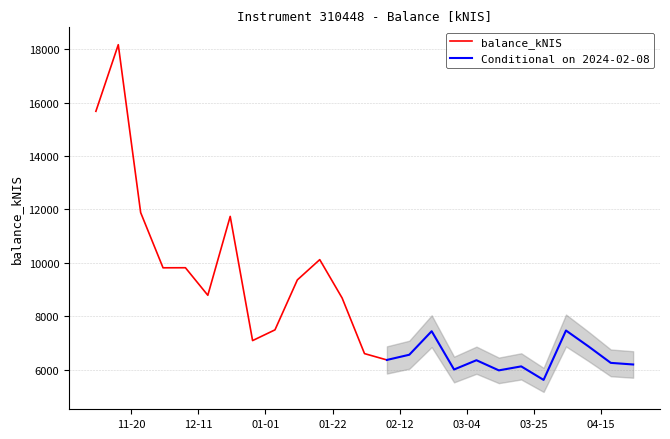

Rank the categories by value from highest to lowest.

2023-11-16, 2023-11-09, 2023-11-23, 2023-12-21, 2024-01-18, 2023-12-07, 2023-11-30, 2024-01-11, 2023-12-14, 2024-01-25, 2024-01-04, 2024-04-04, 2024-02-22, 2023-12-28, 2024-04-11, 2024-02-01, 2024-02-15, 2024-02-08, 2024-03-07, 2024-04-18, 2024-04-25, 2024-03-21, 2024-02-29, 2024-03-14, 2024-03-28